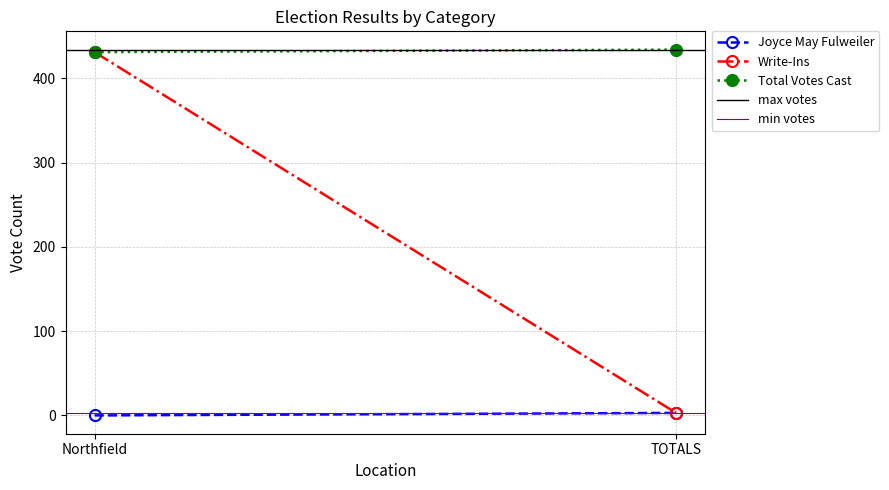

Is it true that Write-Ins equals 431 at Northfield?

True